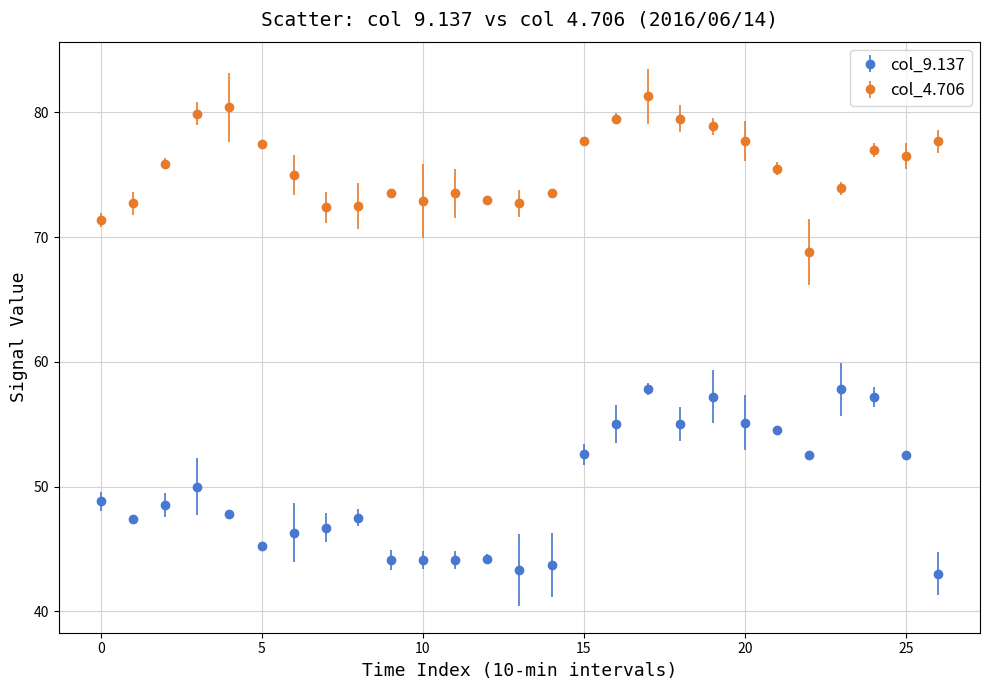

At how many categories does at least one series exceed 63?

27